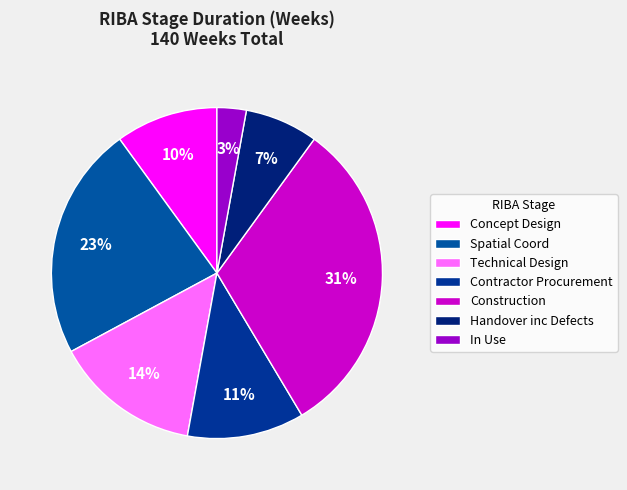

Which category has the smallest portion of the pie?

In Use